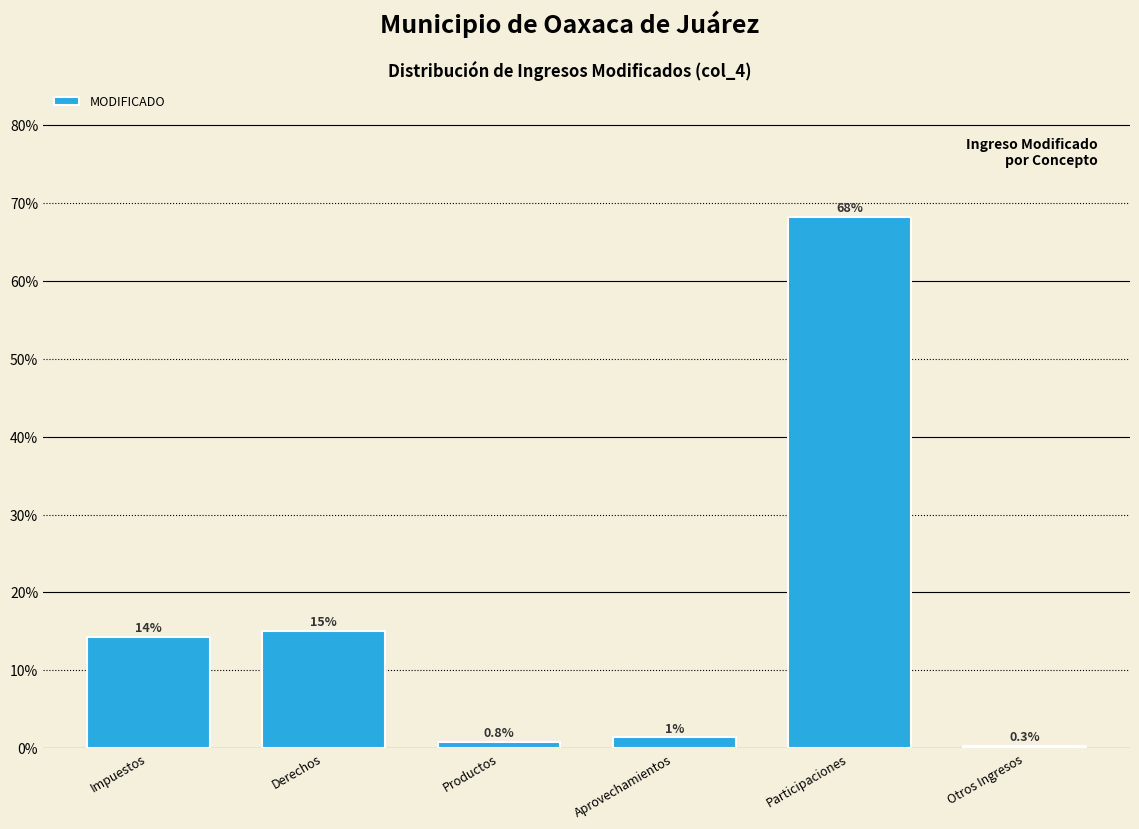

Between Participaciones and Impuestos, which is larger?

Participaciones